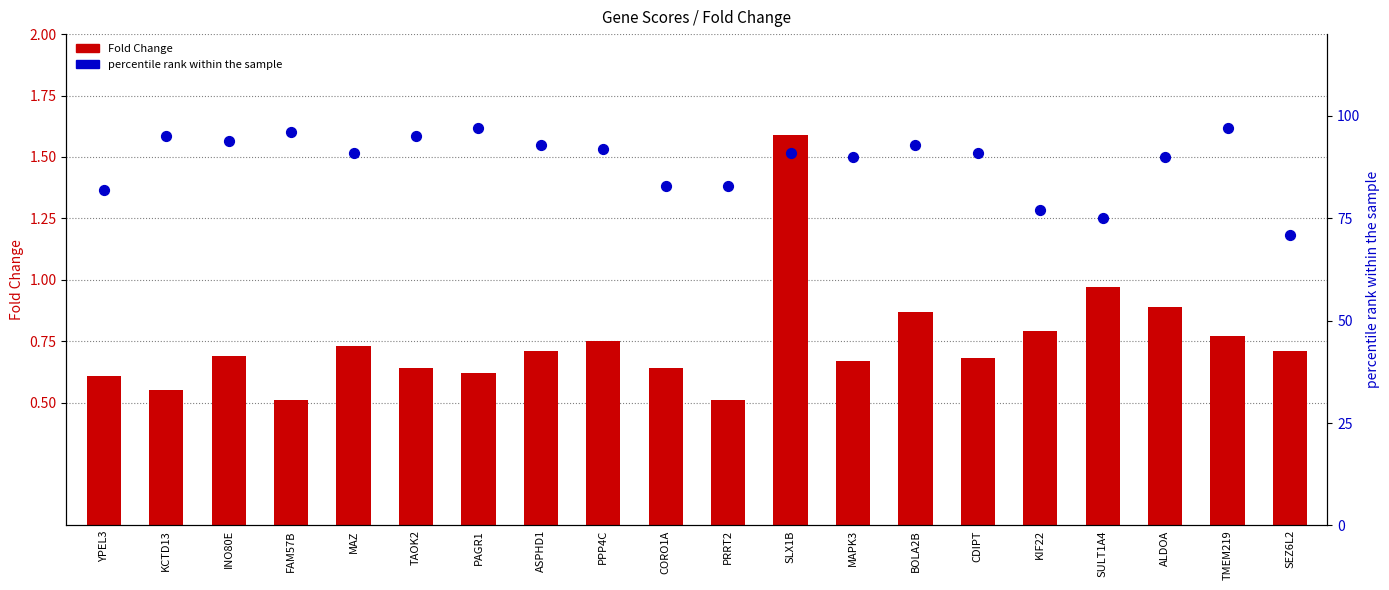

At which category is the sum across all series the highest?

TMEM219